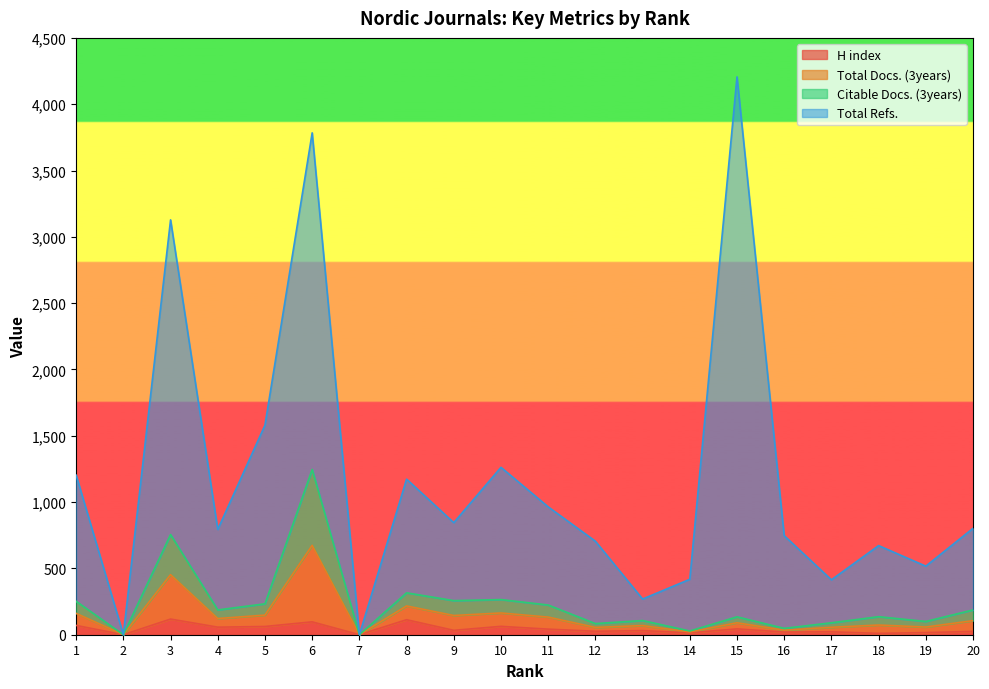

How many lines are shown in the chart?

4